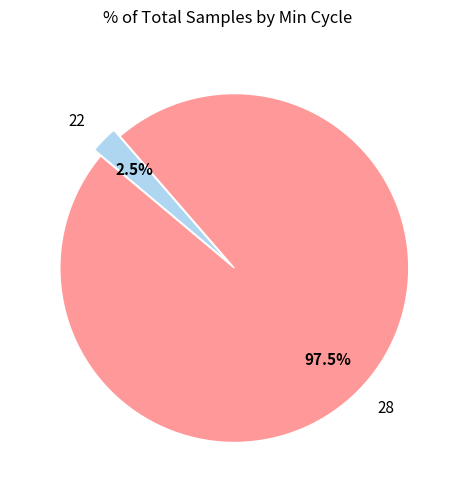

Which category has the smallest portion of the pie?

22